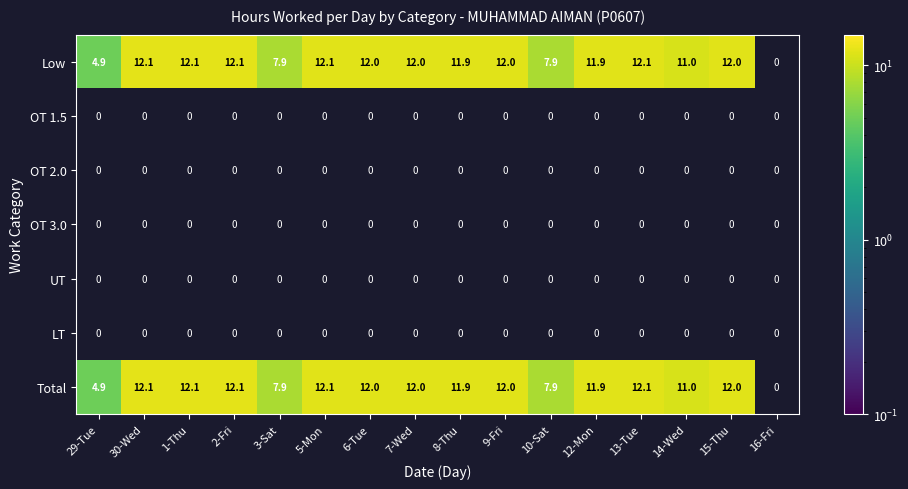

What is the maximum value shown in the chart?

12.1